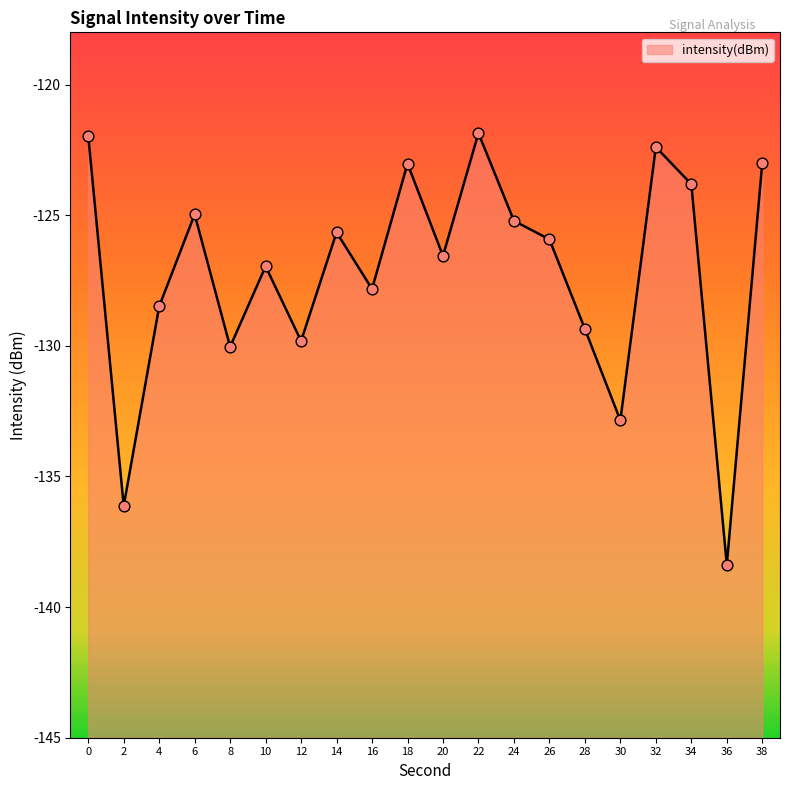

Between 10 and 26, which is larger?

26